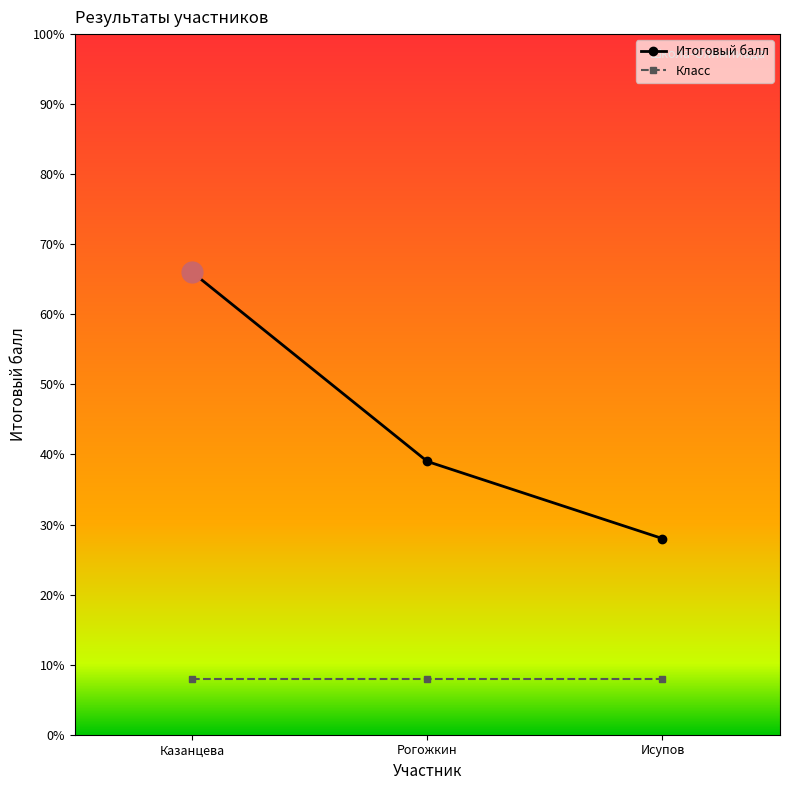

The Итоговый балл series shows 31 at Казанцева. True or false?

False